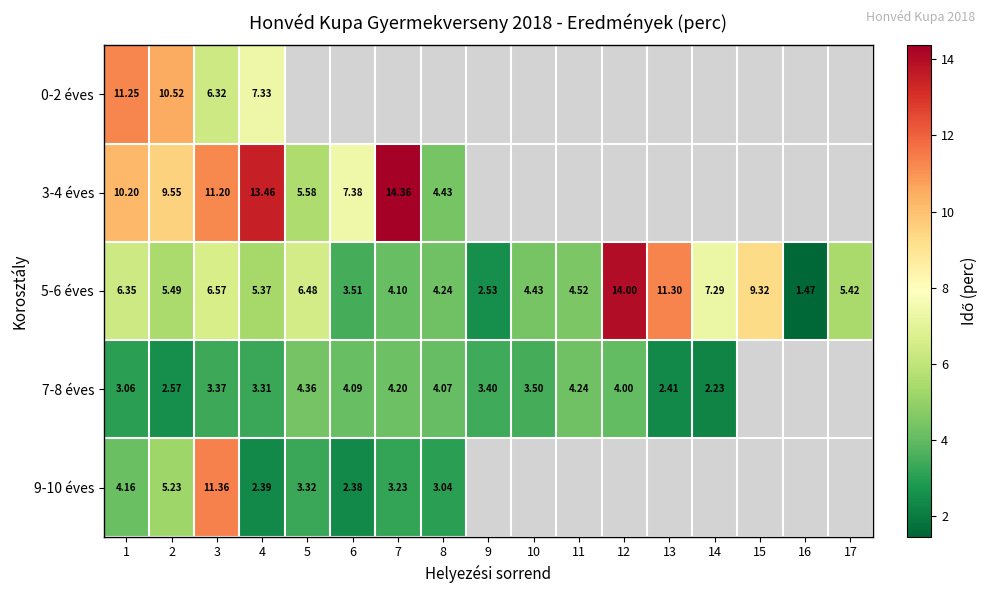

Is the value of 9-10 éves at 8 greater than the value of 5-6 éves at 16?

Yes